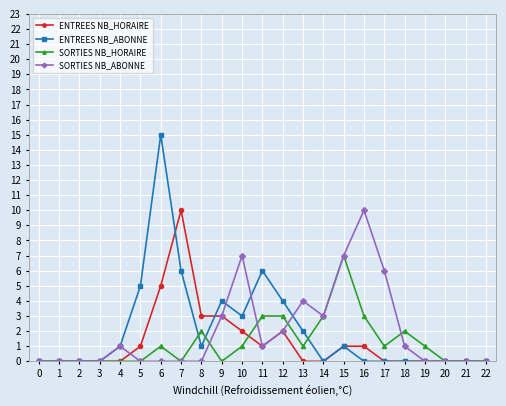

Which category has the highest value in the ENTREES NB_HORAIRE series?

7